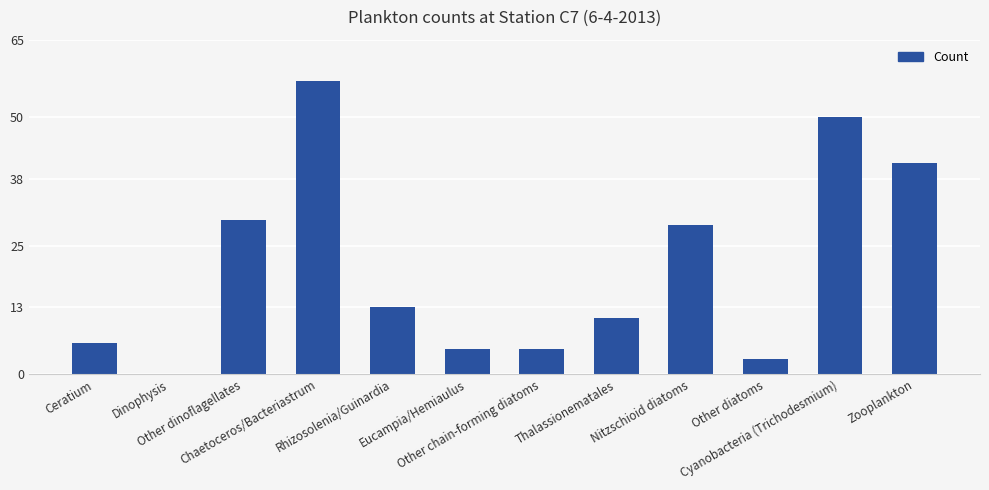

Reading left to right, transcribe all the data shown in this chart.

6	0	30	57	13	5	5	11	29	3	50	41